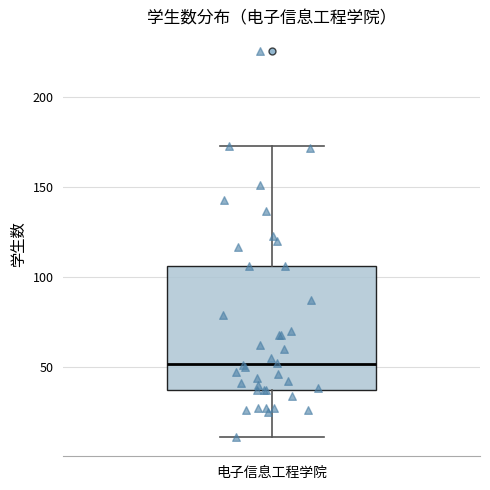

Read this box plot against the y-axis: the position of the median line, the range covered by the box, and the ends of both whiskers. The values are not printed on the chart, so give them approximately, as read against the axis.

median 50, box 35 to 105, whiskers 10 to 175